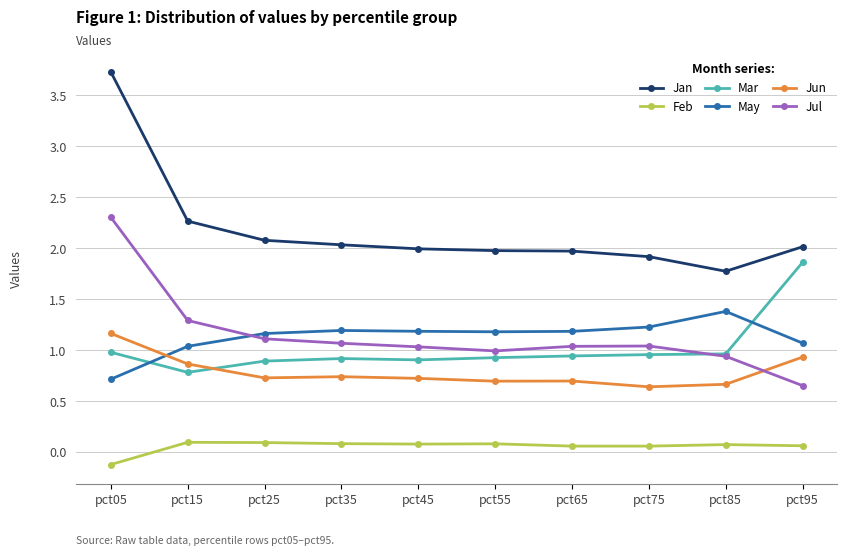

What is the sum of the Jul values at pct15 and pct65?

2.3